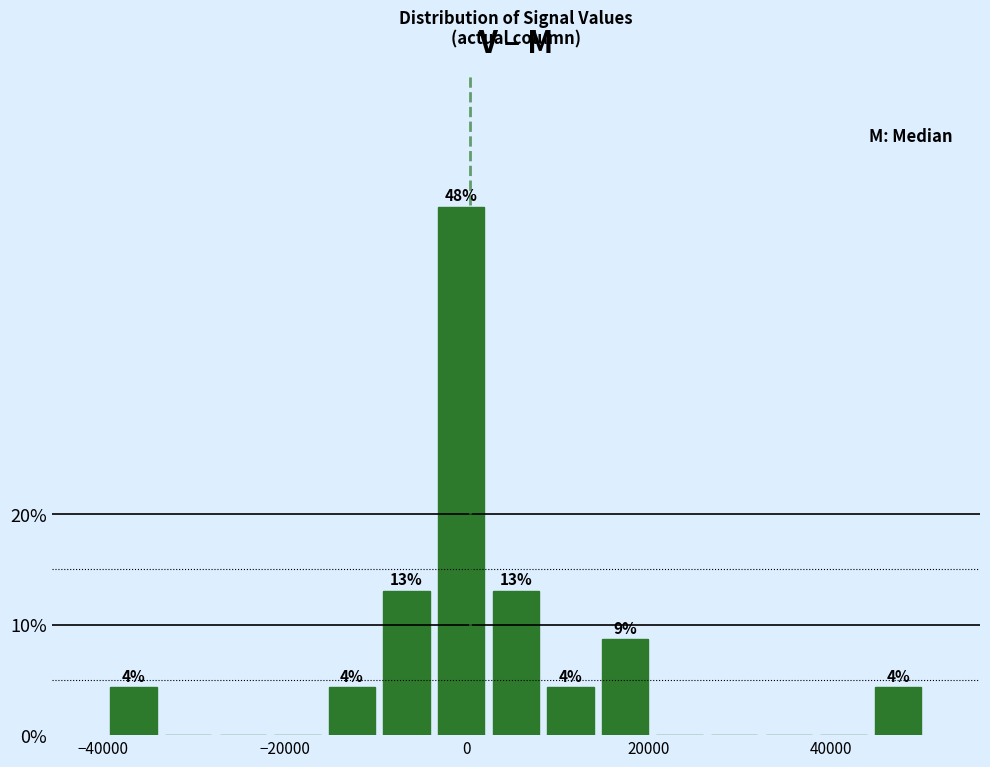

Read against the x-axis, roughly where is the centre of the tallest bar?

0